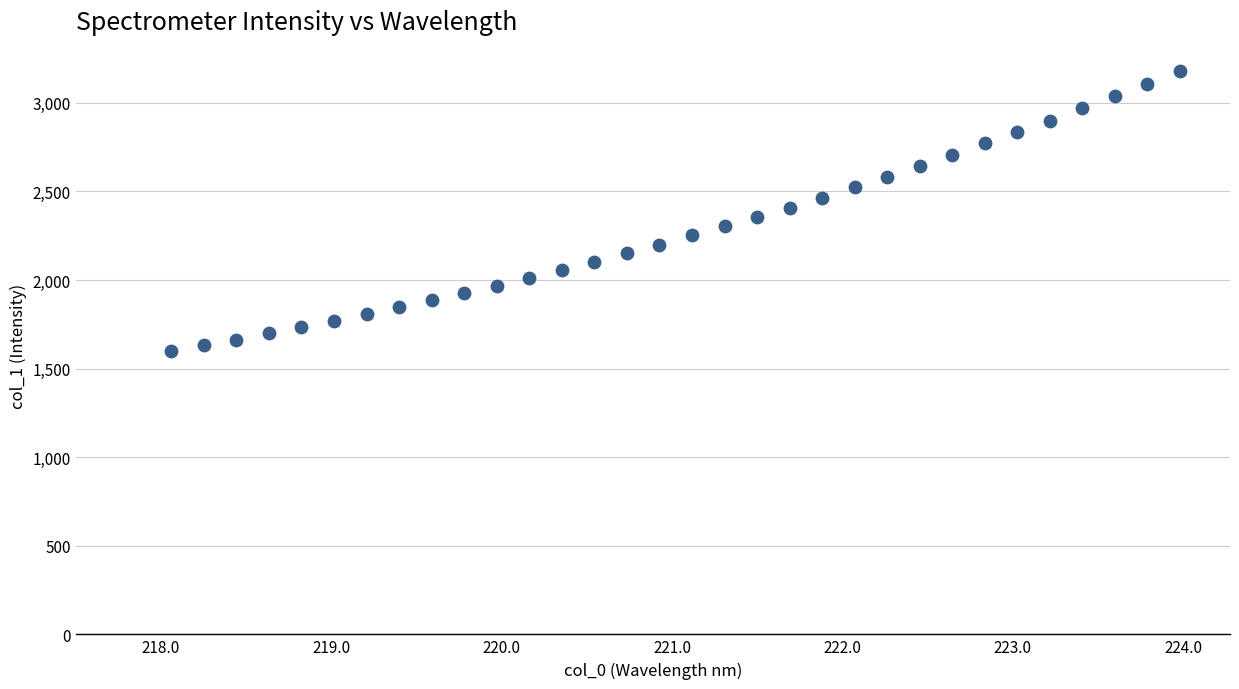

What is the range of X values (max minus min)?

5.9